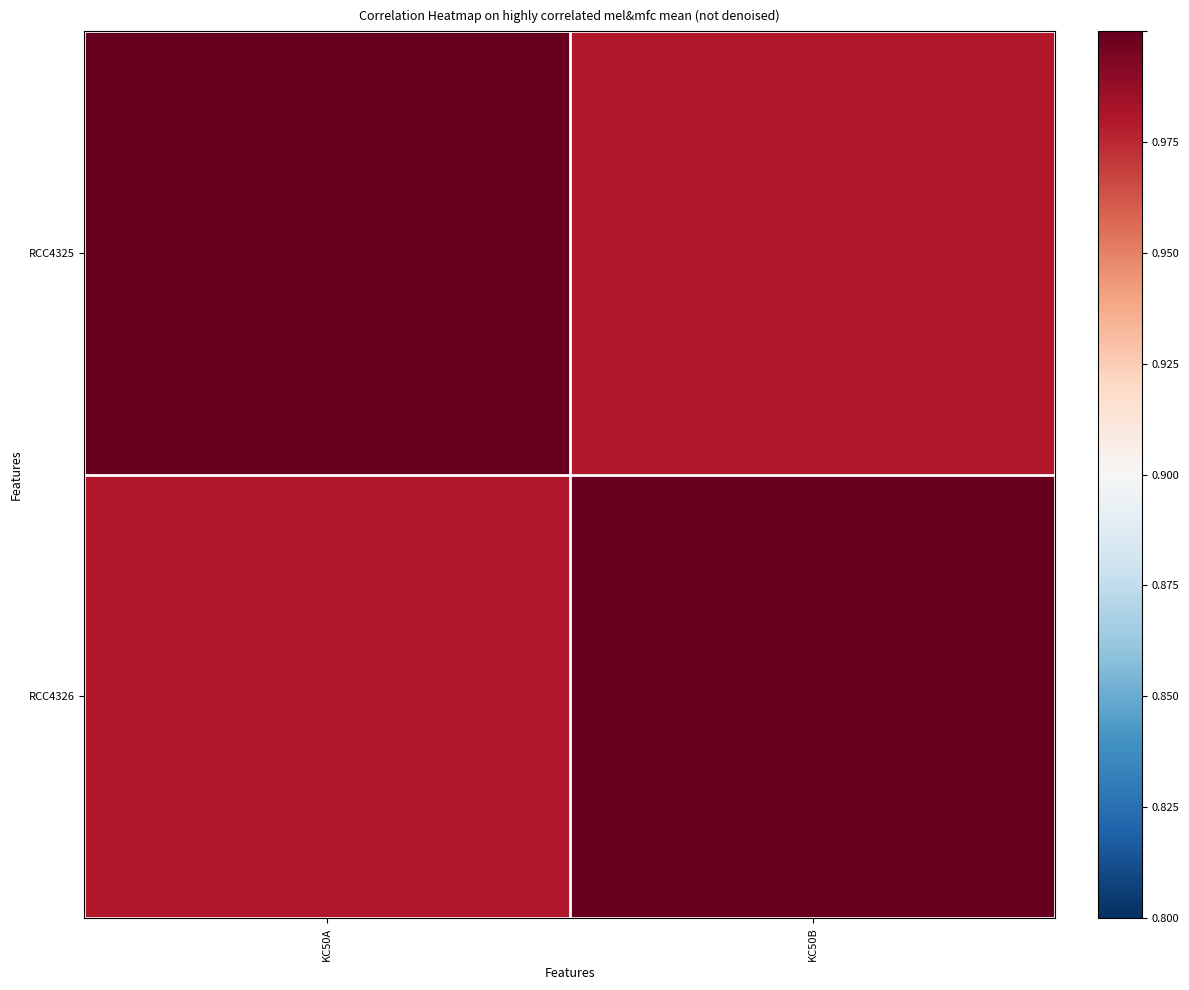

Which series has the largest total across all categories?

RCC4325